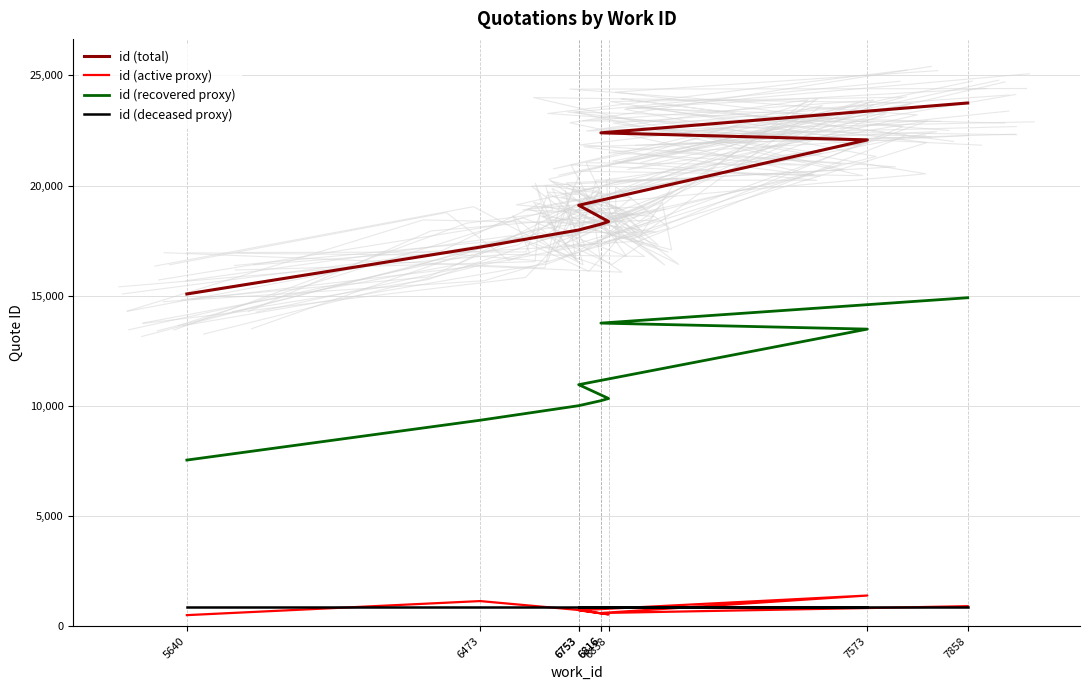

How many lines are shown in the chart?

4